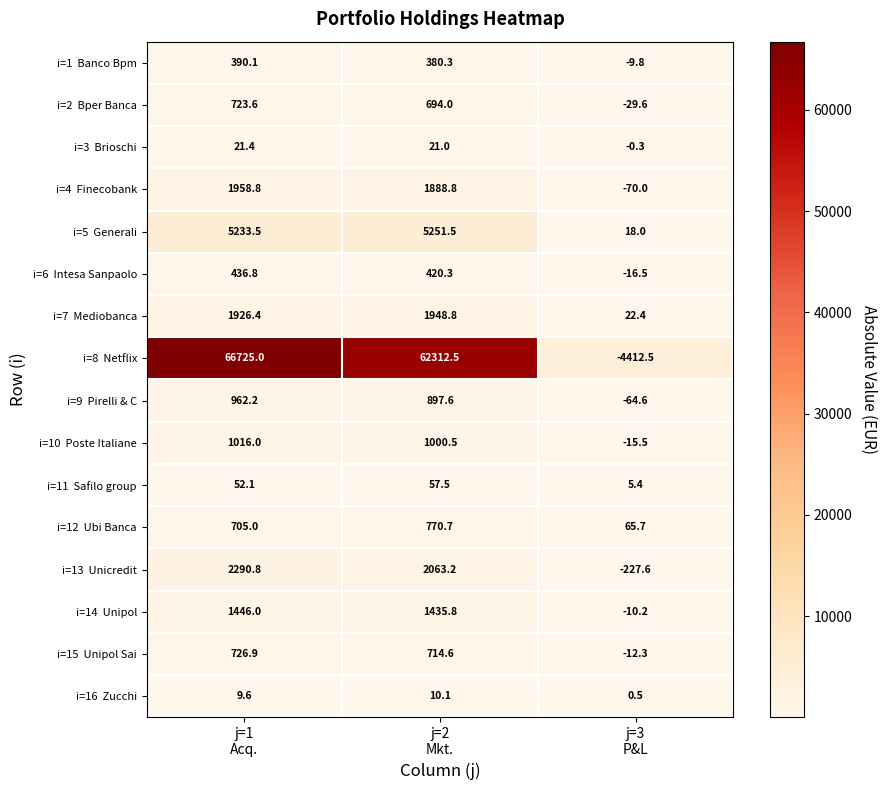

What is the greatest value displayed?

66725.0